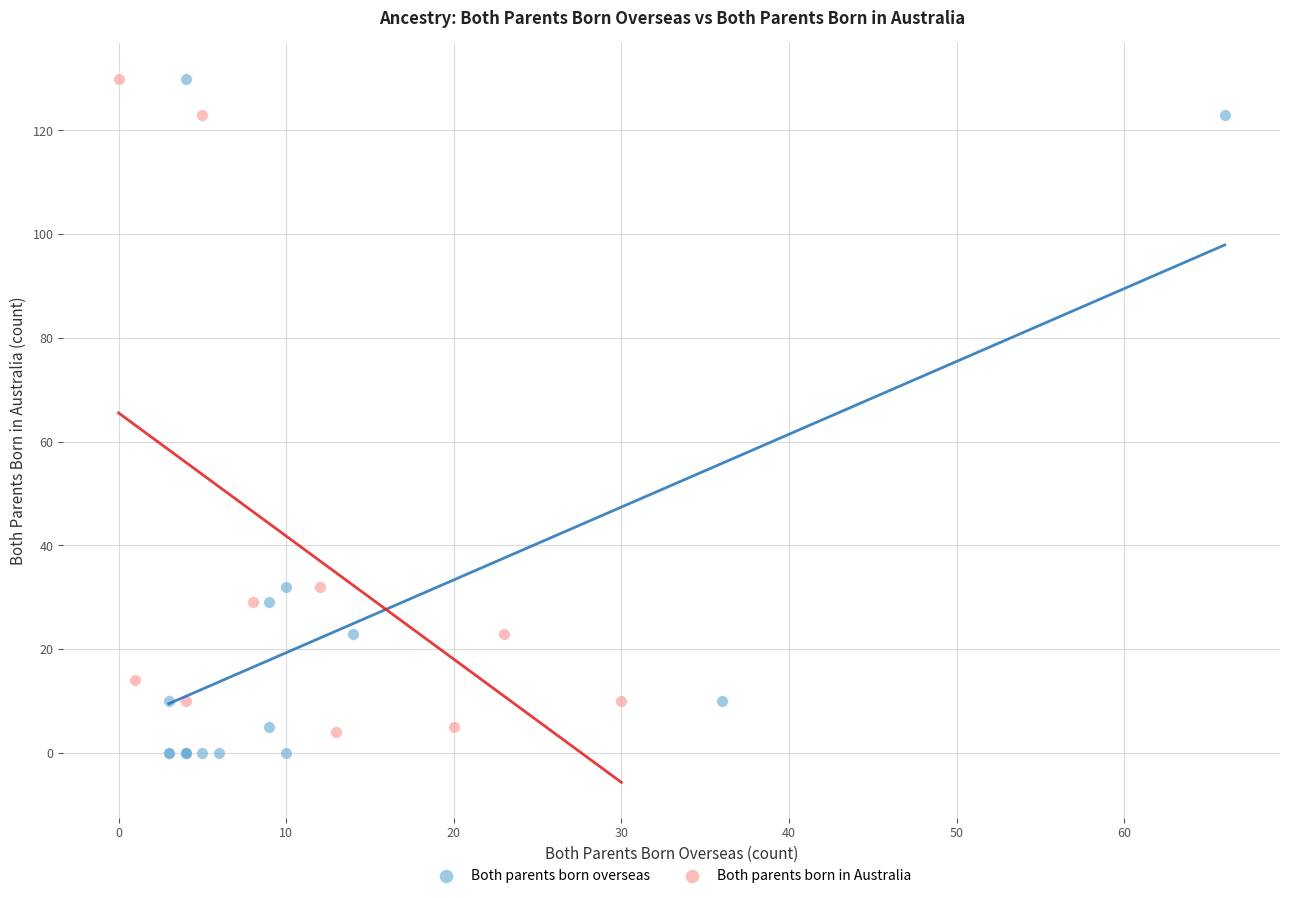

Which series has the largest Y range (max minus min)?

Both parents born overseas